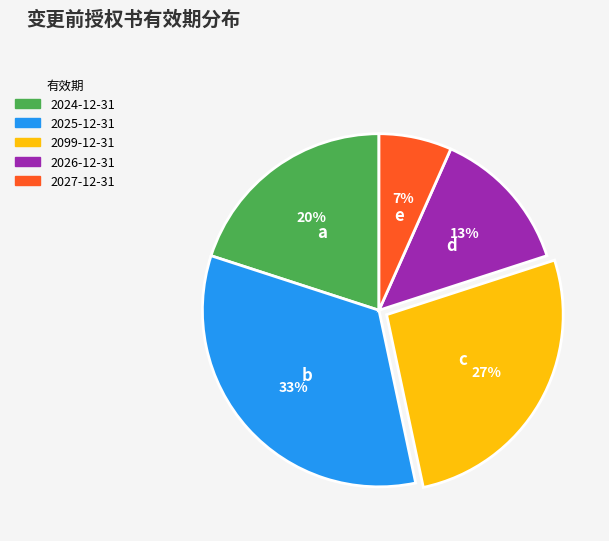

True or false: 2025-12-31 accounts for 33% of the total.

True